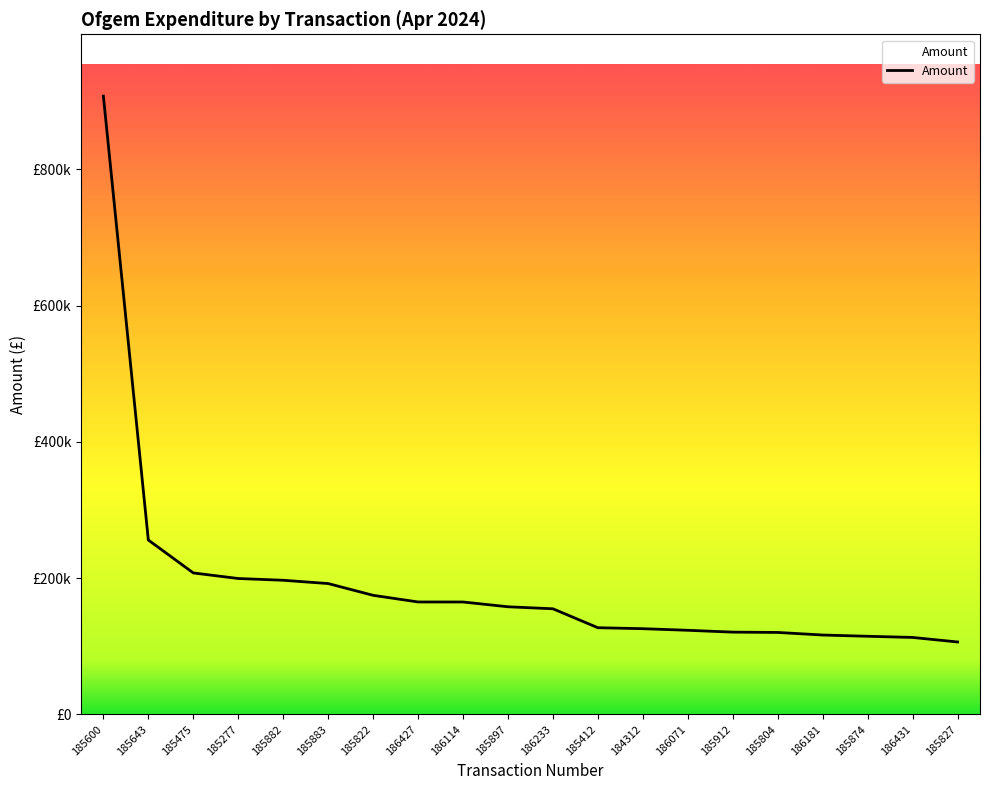

What is the difference between the values at 184312 and 186233?

29200.8